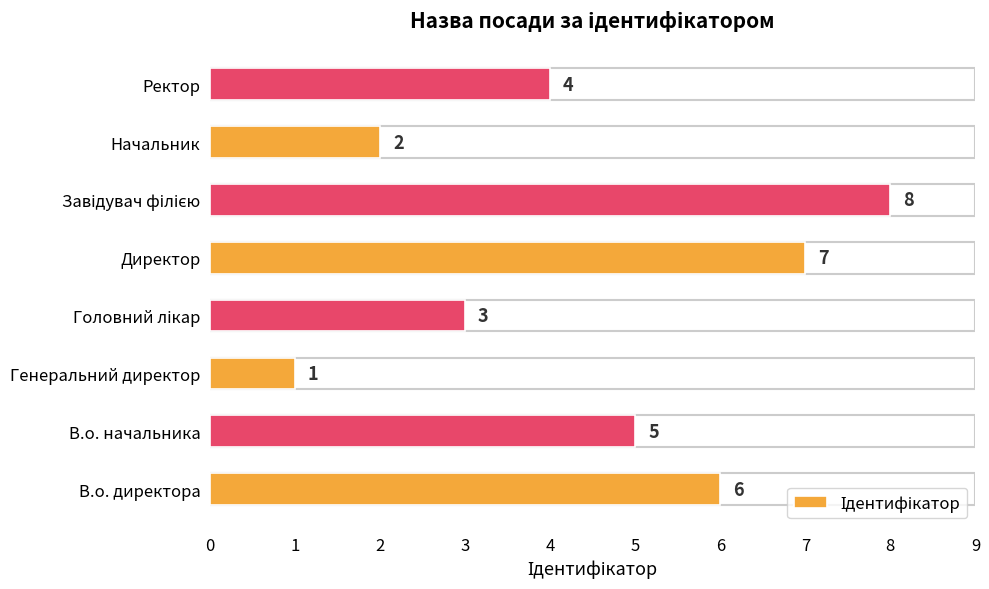

What is the difference between the second highest and minimum values?

6